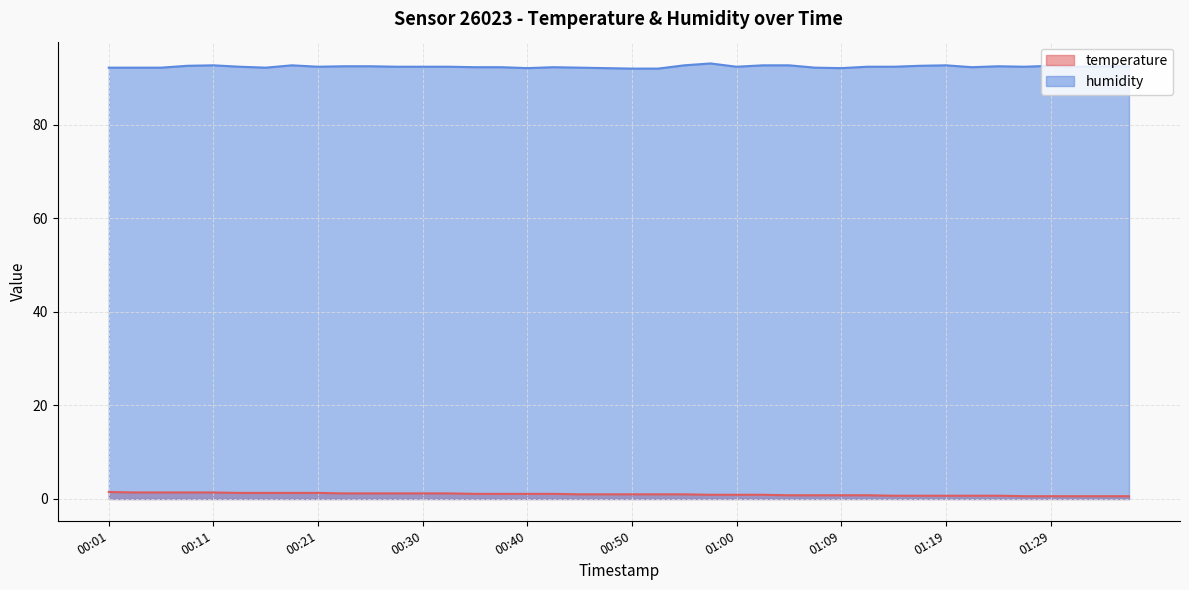

The value of humidity at 01:19 is 159.3. True or false?

False